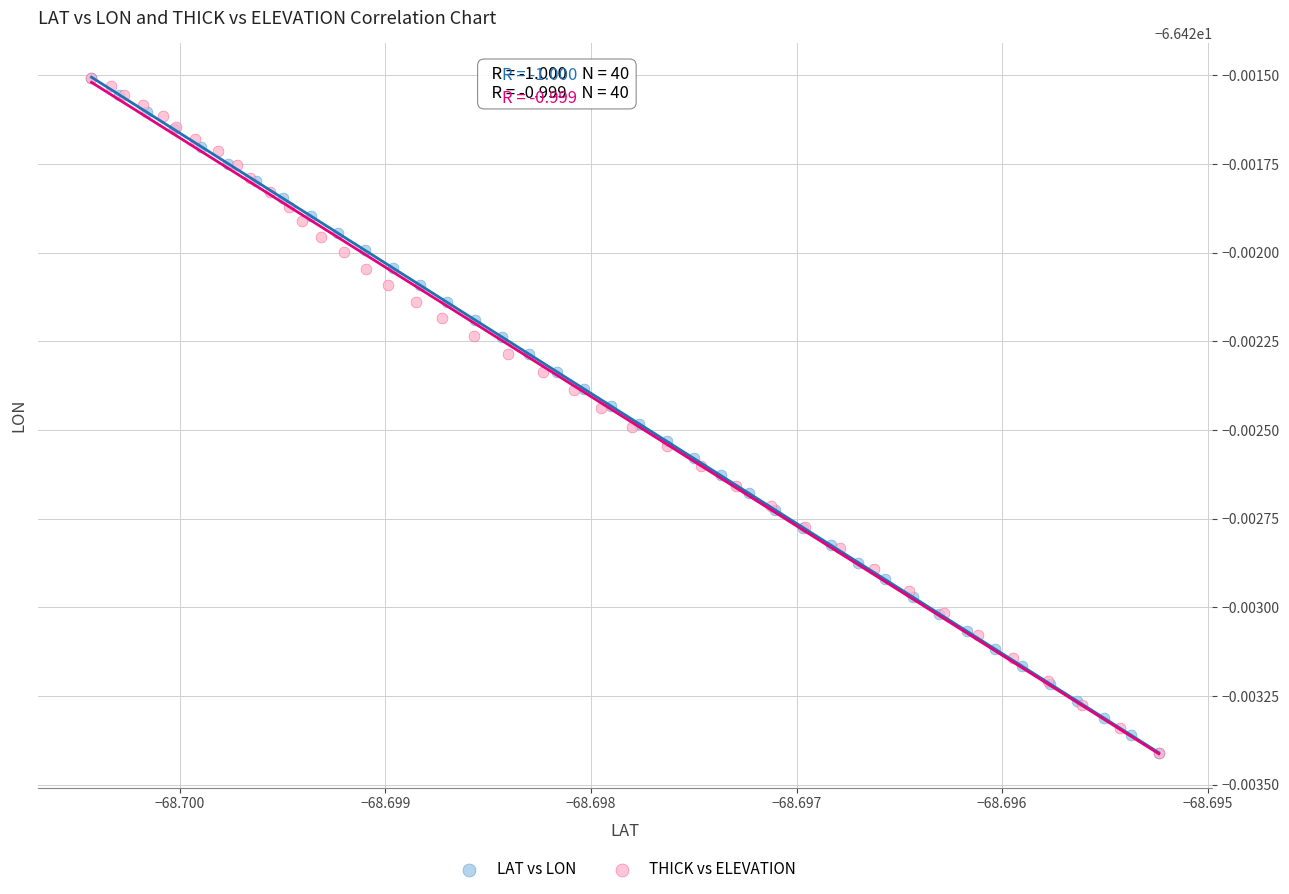

What are all the series names shown in the legend?

LAT vs LON, THICK vs ELEVATION